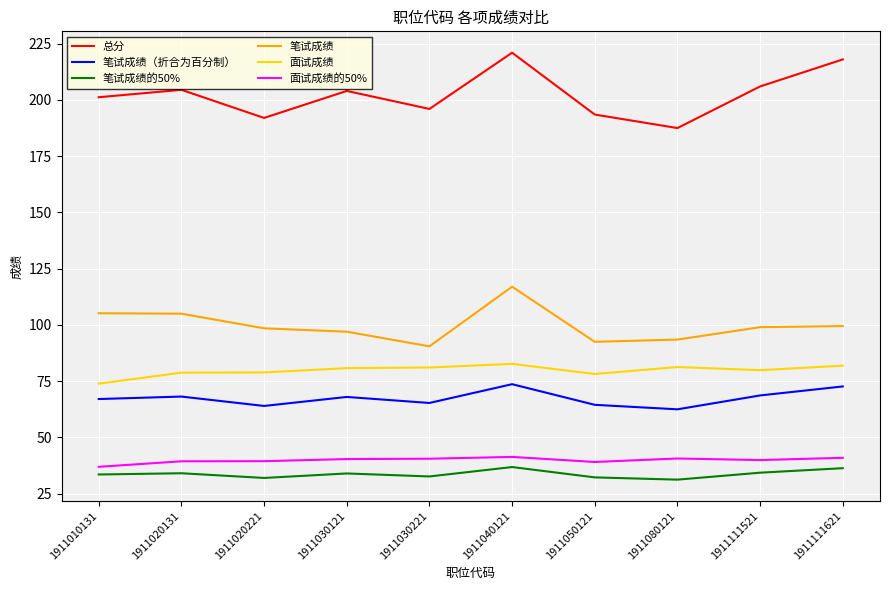

What is the approximate value of 笔试成绩 at 1911040121?

117.0